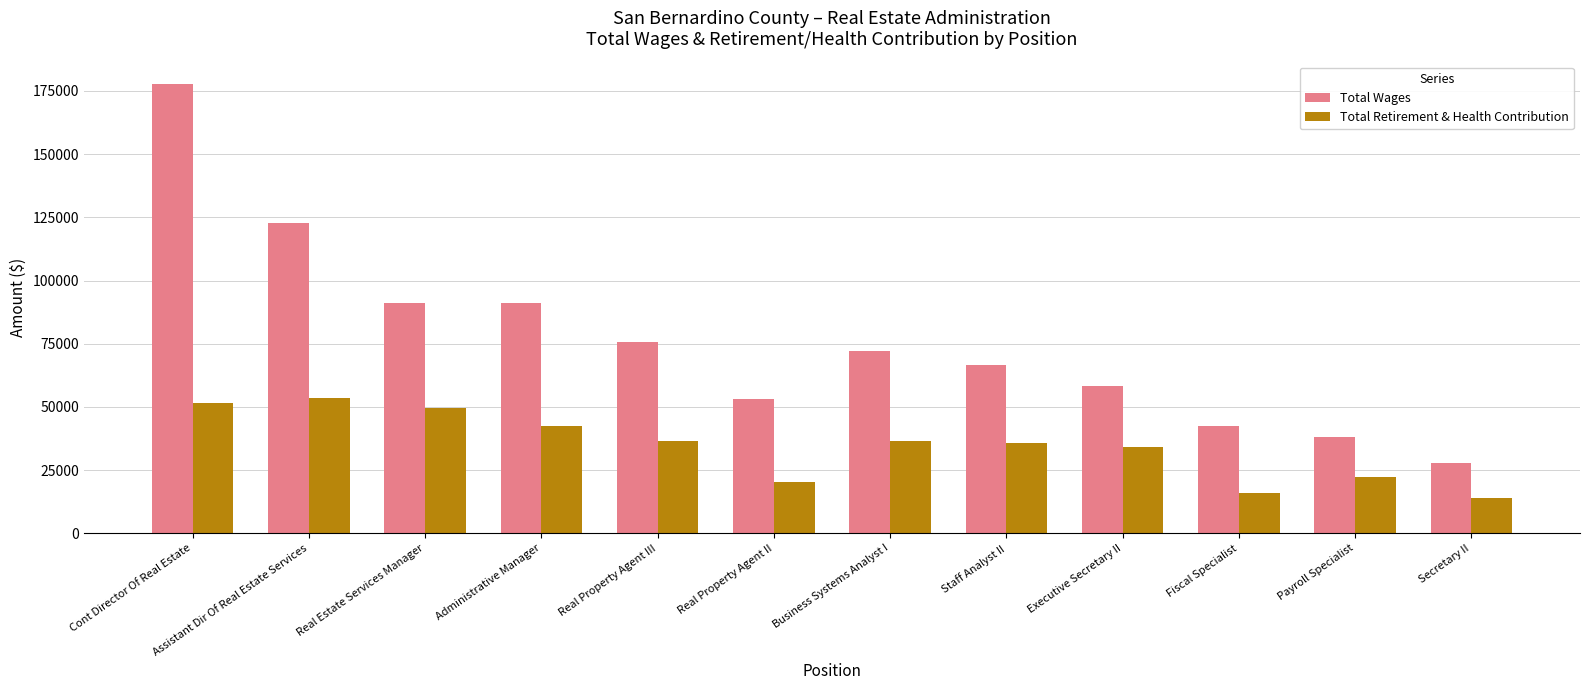

Are the bars horizontal?

No